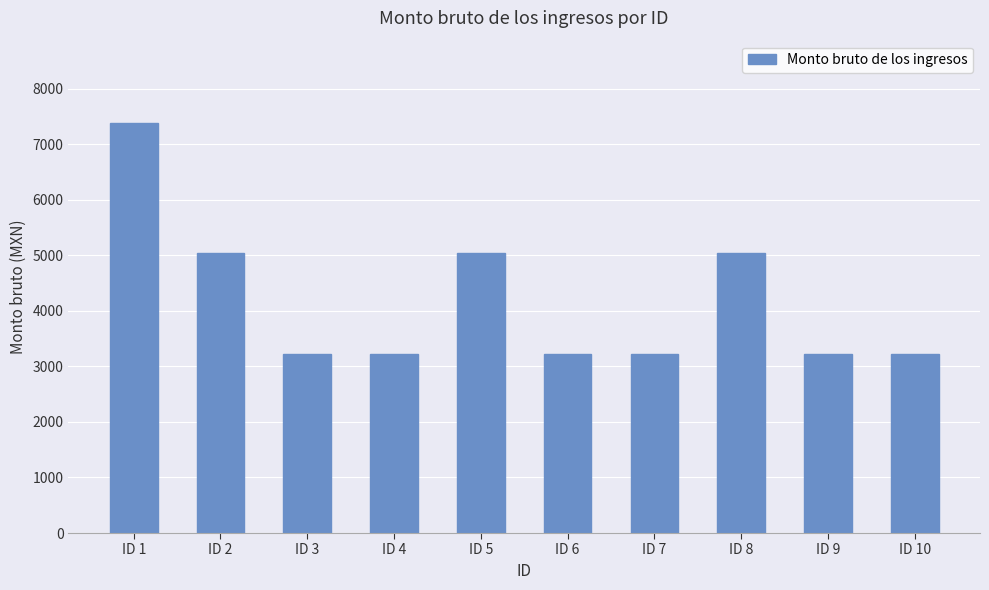

Does the chart contain stacked bars?

No